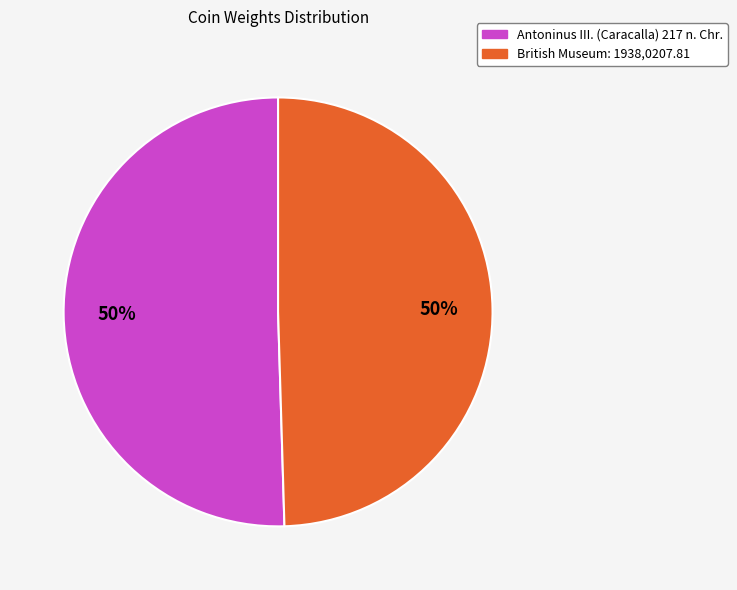

To the nearest percent, what is the average slice percentage?

50%